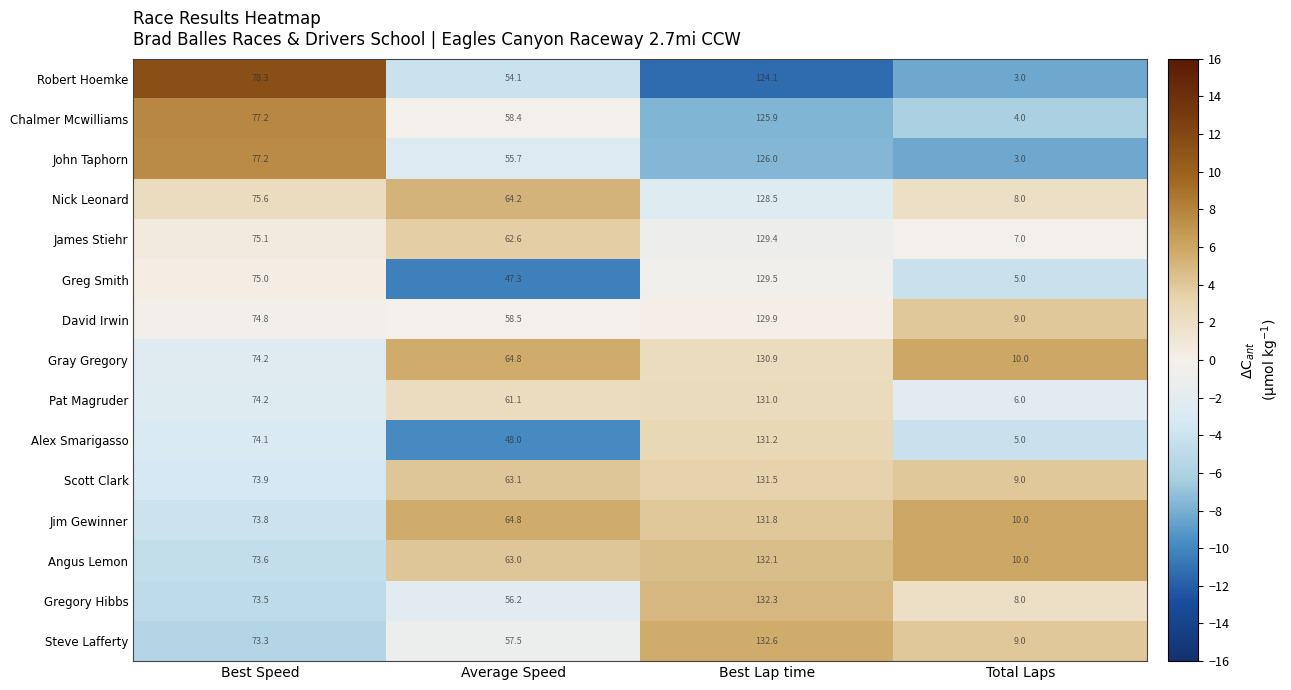

Rank the series by their maximum value, from lowest to highest.

Robert Hoemke, Chalmer Mcwilliams, John Taphorn, Nick Leonard, James Stiehr, Greg Smith, David Irwin, Gray Gregory, Pat Magruder, Alex Smarigasso, Scott Clark, Jim Gewinner, Angus Lemon, Gregory Hibbs, Steve Lafferty